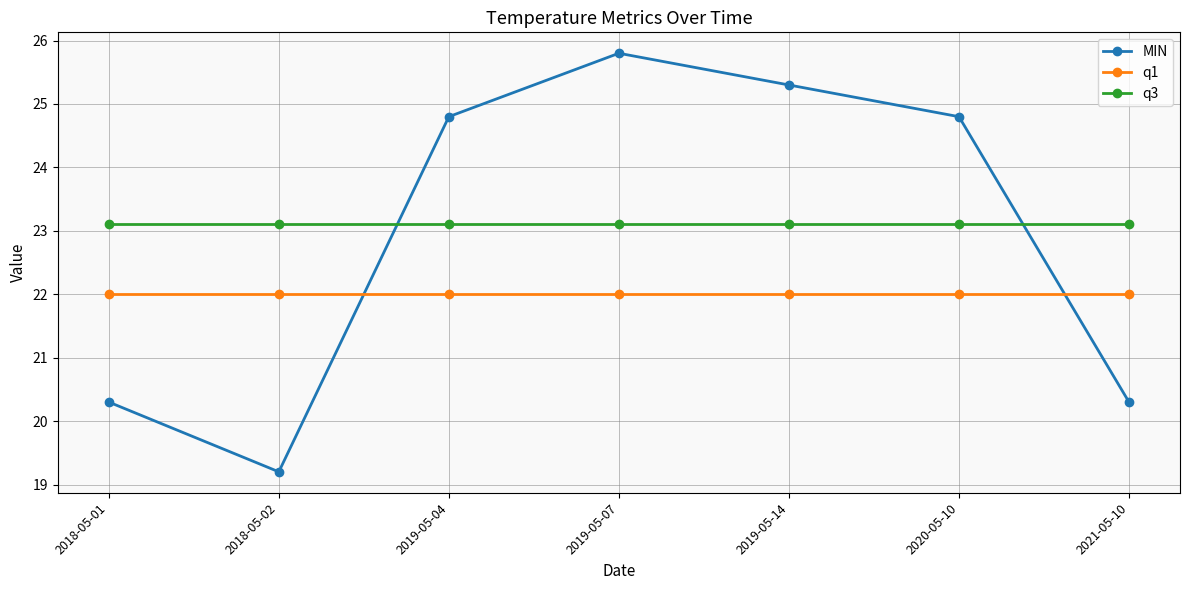

True or false: MIN and q1 intersect in this chart.

True